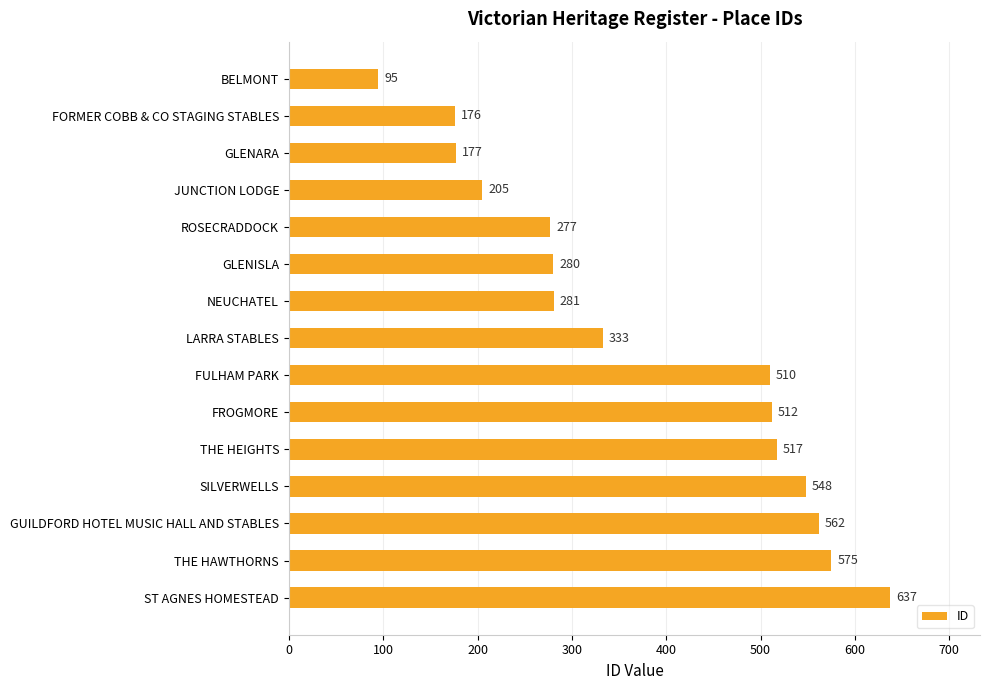

True or false: the data shows 562 at GUILDFORD HOTEL MUSIC HALL AND STABLES.

True